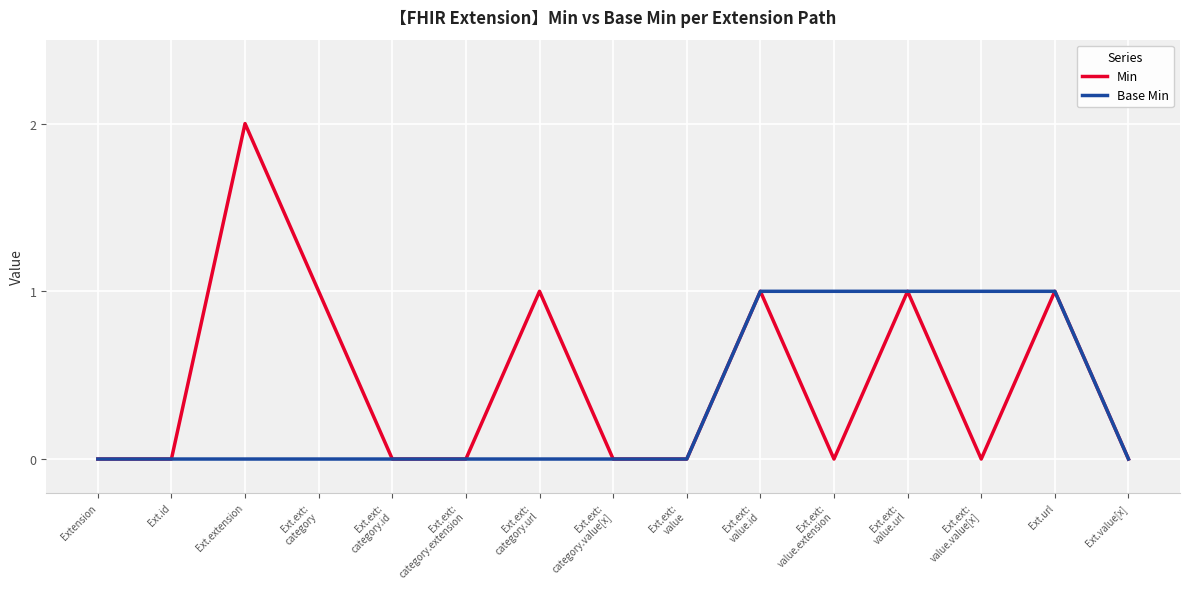

What is the greatest value displayed?

2